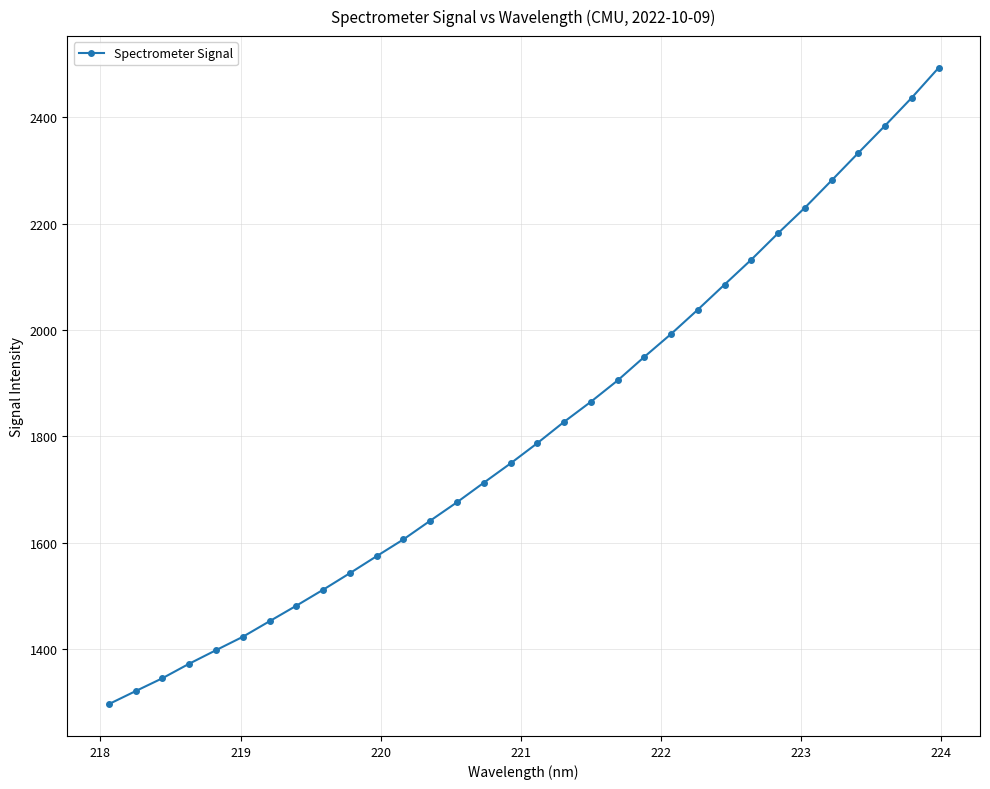

What is the value of the 27th point from the left?

2229.9